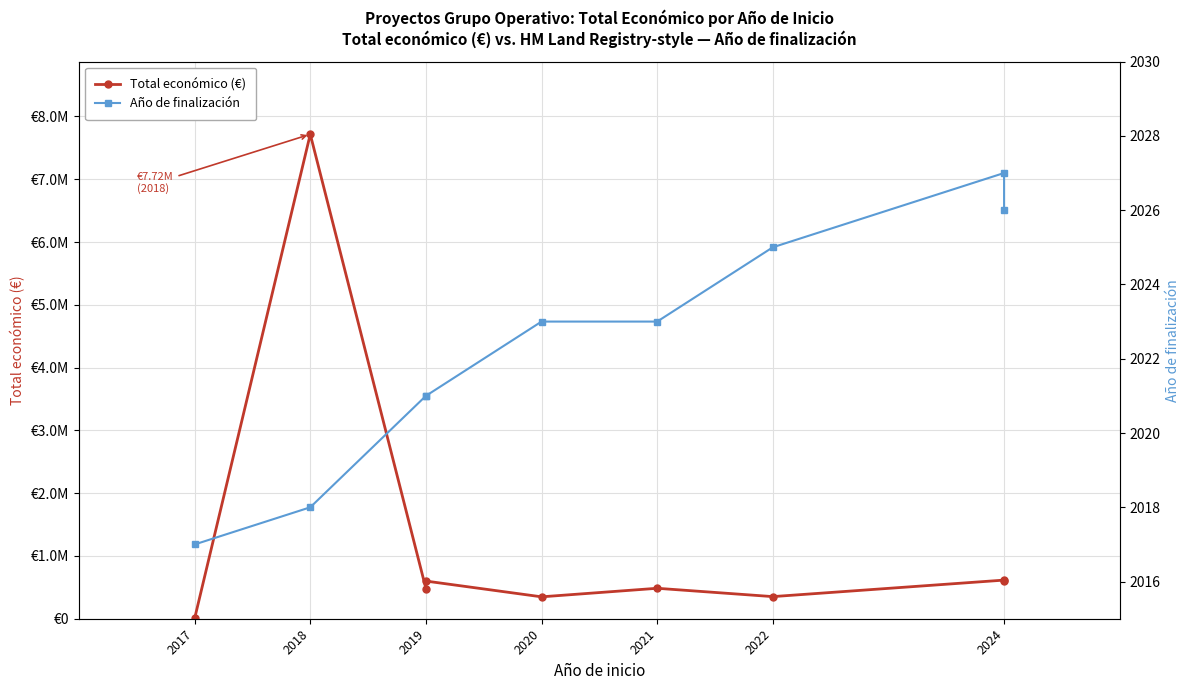

True or false: Total económico (€) and Año de finalización cross at least once.

False